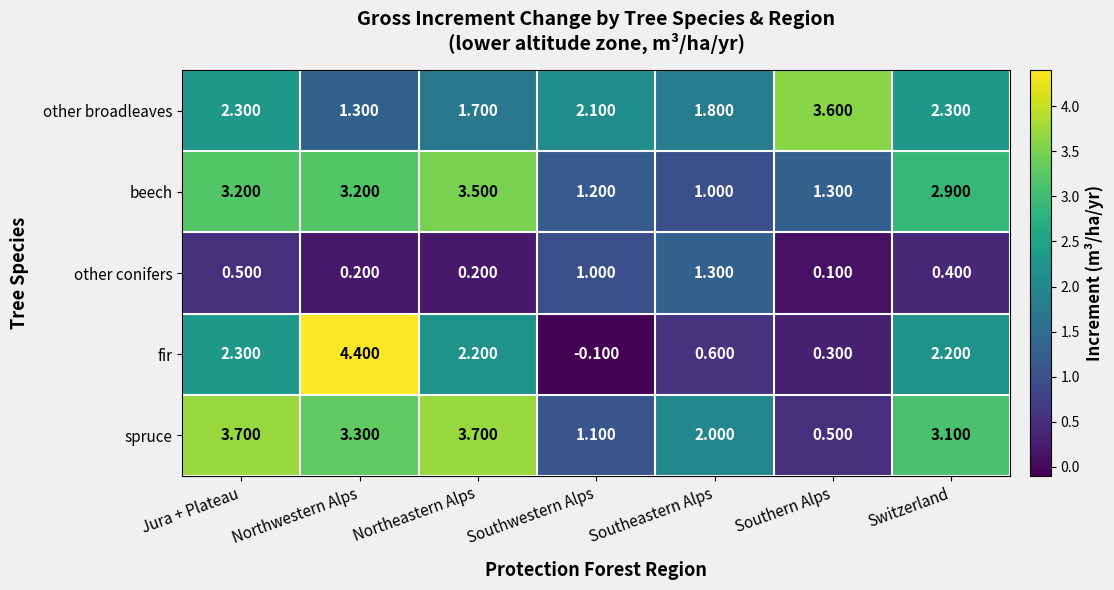

Rank the series at Southwestern Alps from highest to lowest value.

other broadleaves, beech, spruce, other conifers, fir